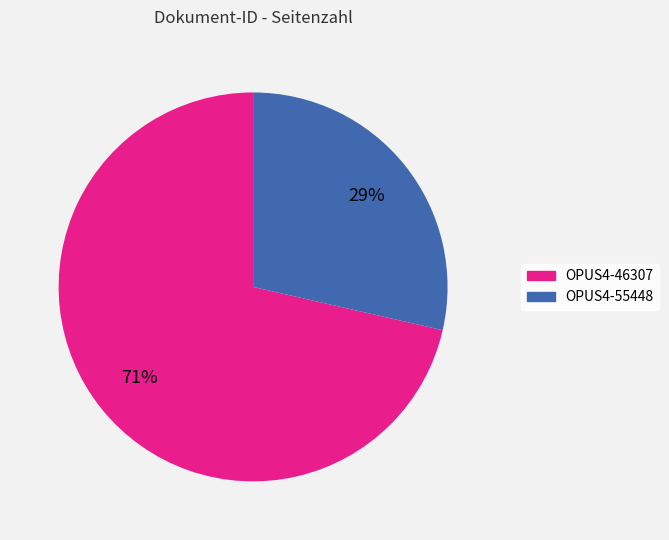

True or false: OPUS4-46307 accounts for 64% of the total.

False